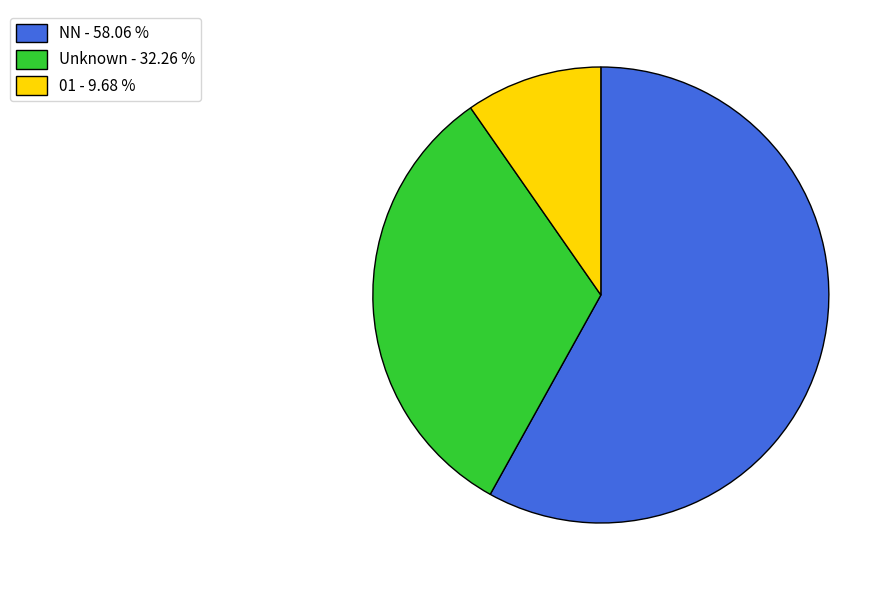

Count the number of slices in the pie.

3